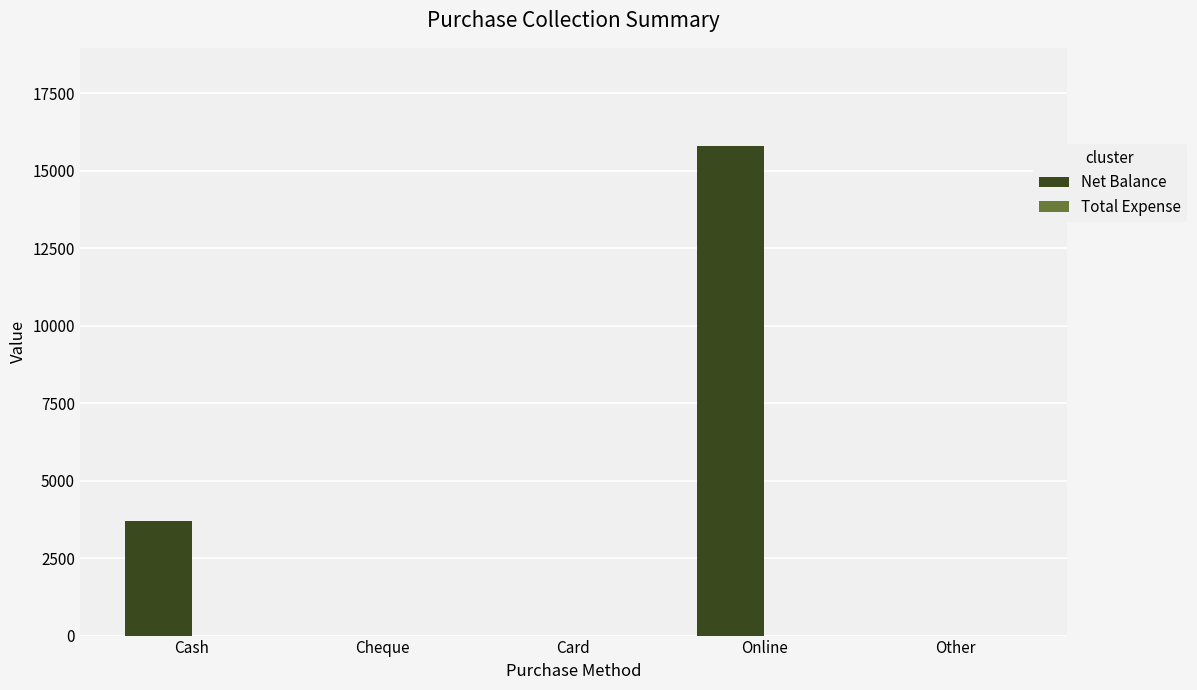

Reading left to right, list all the values displayed in this chart.

Cash=3700	Cheque=0	Card=0	Online=15800	Other=0